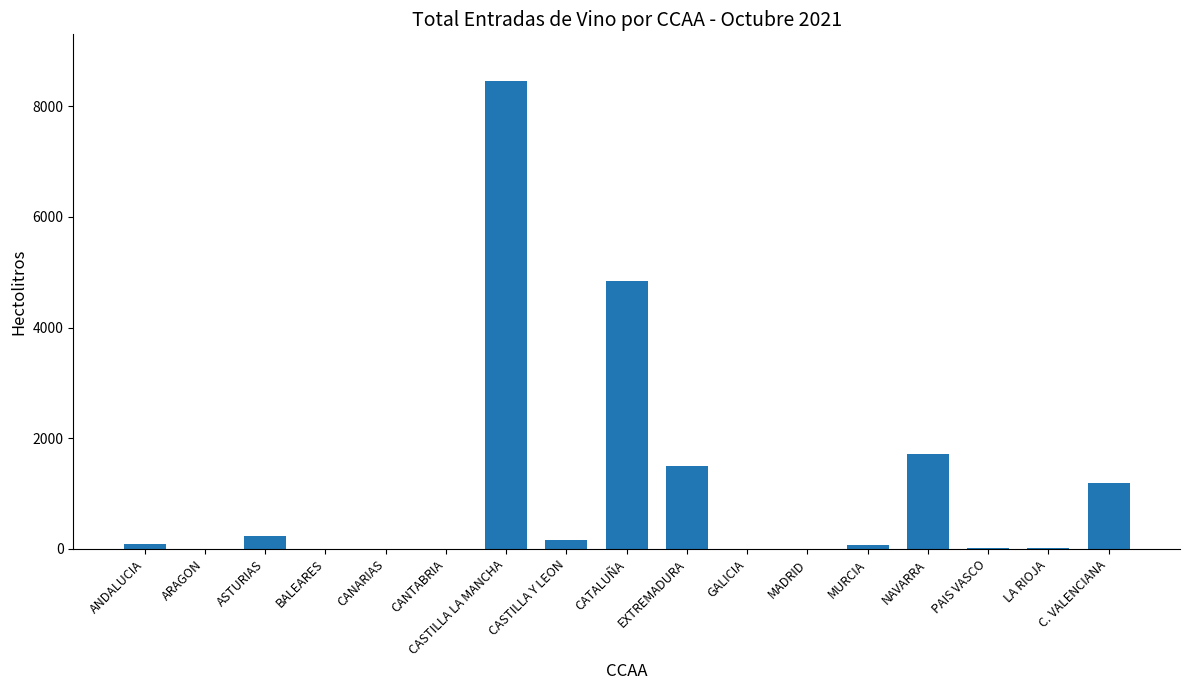

What is the change in value from ANDALUCIA to LA RIOJA?

-75